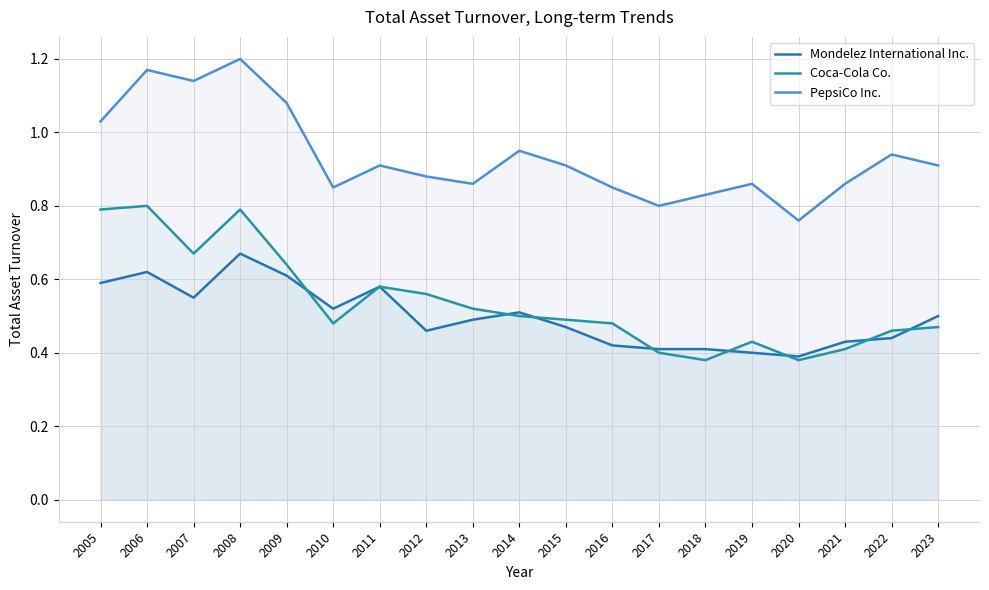

What is the sum of all Coca-Cola Co. values?

10.2